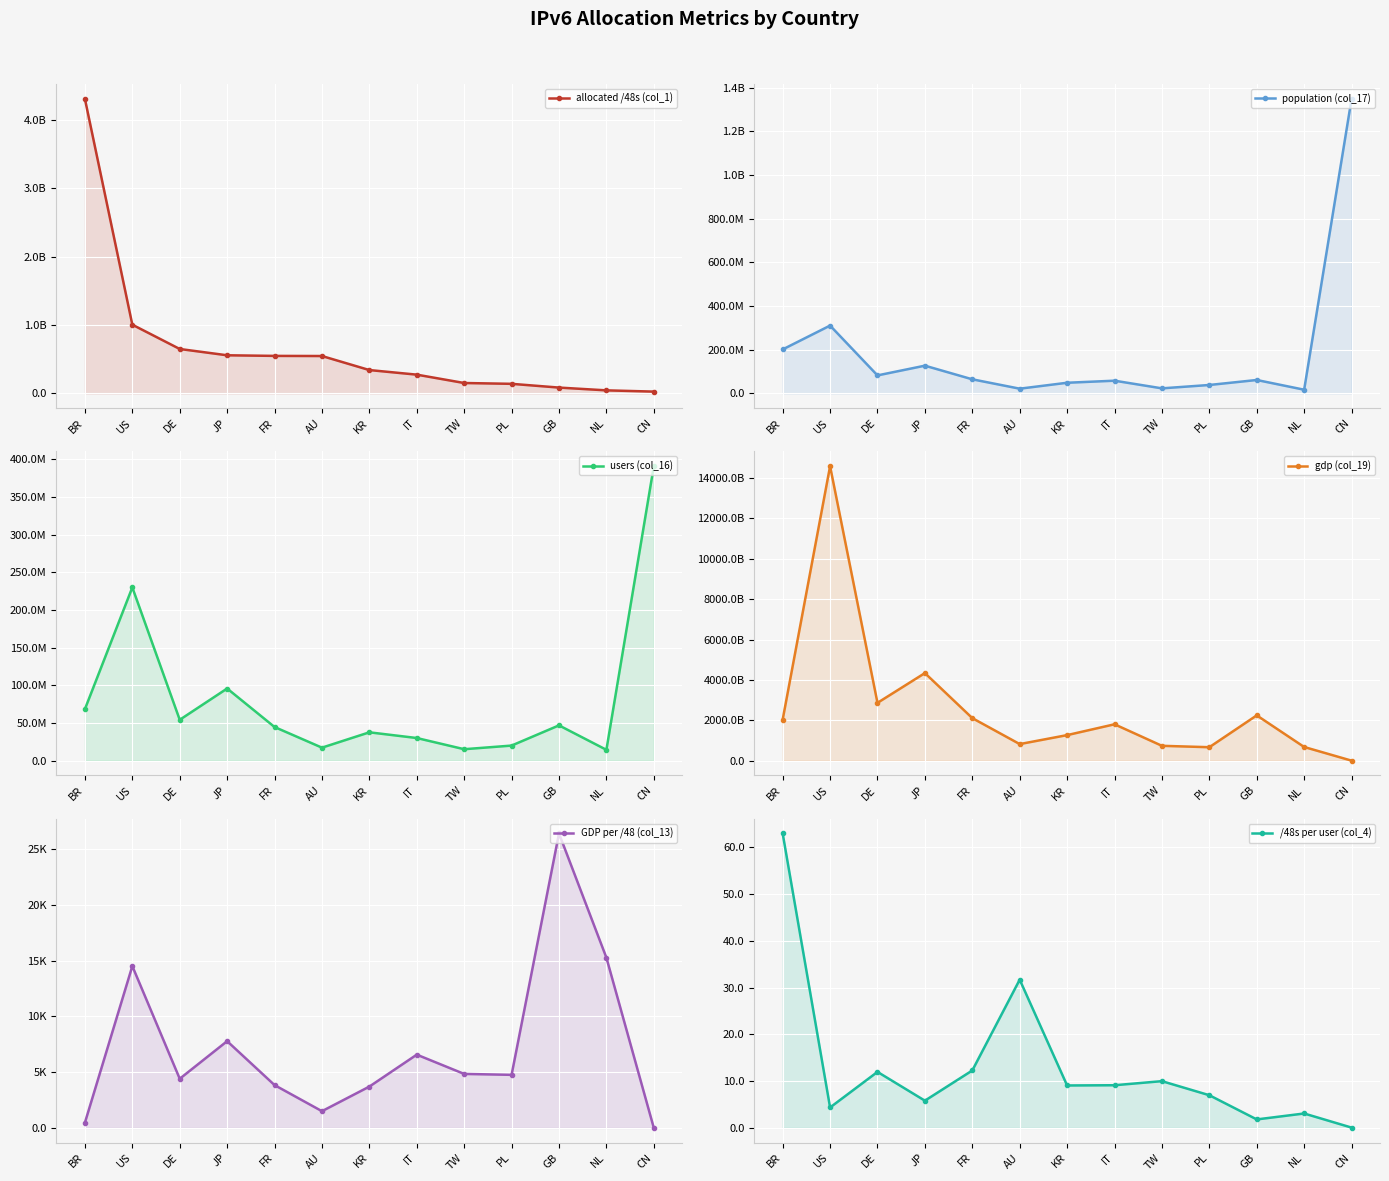

What is the difference between the maximum and minimum values in the users (col_16) series?

376495185.0